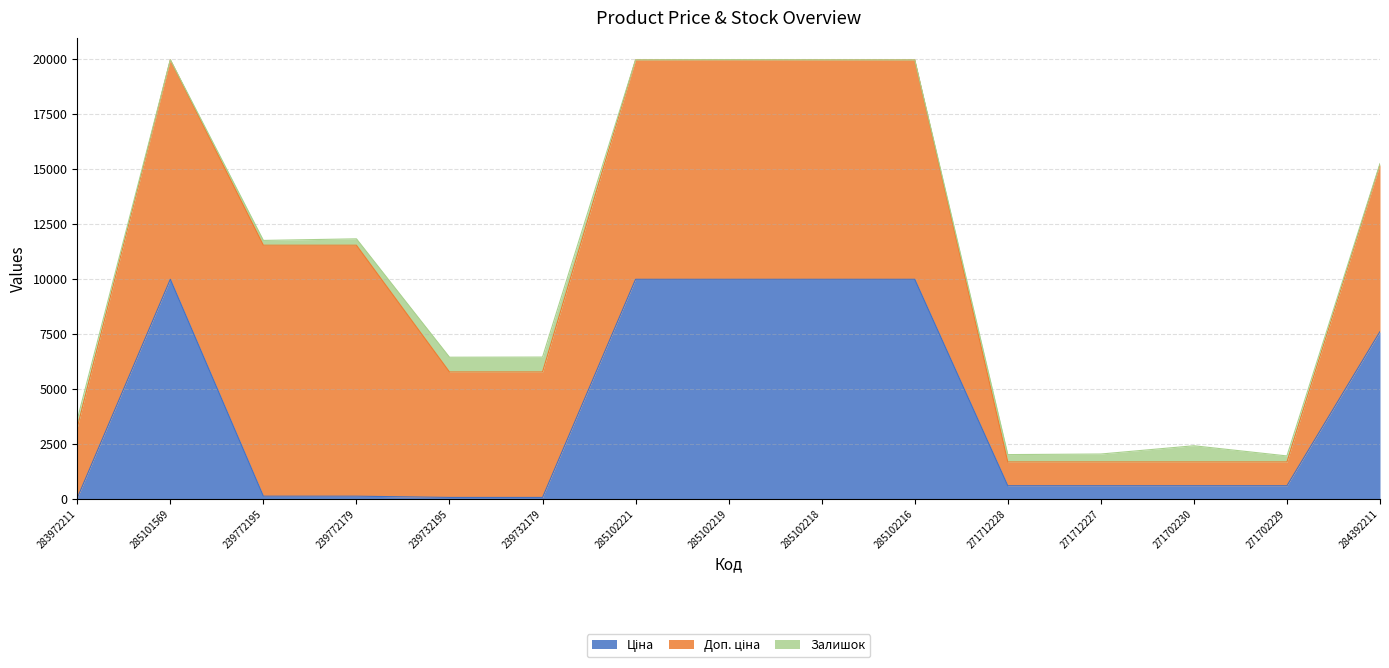

Between 285102221 and 284392211, which series saw the biggest shift?

Ціна